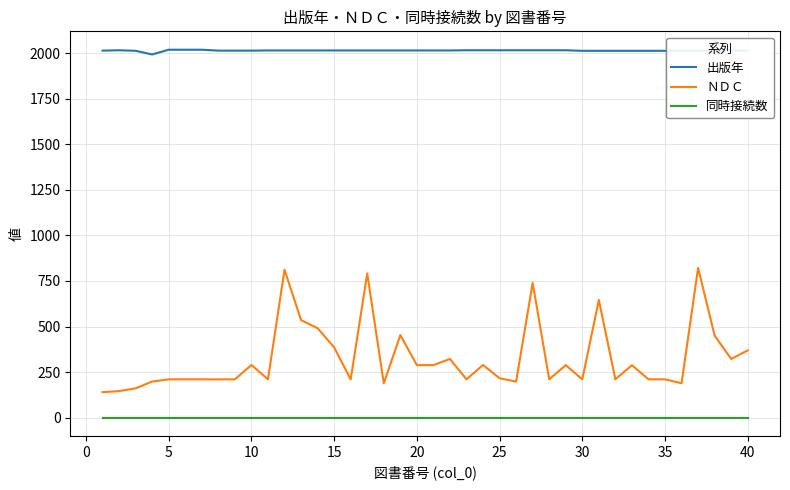

What is the smallest value displayed?

1.0